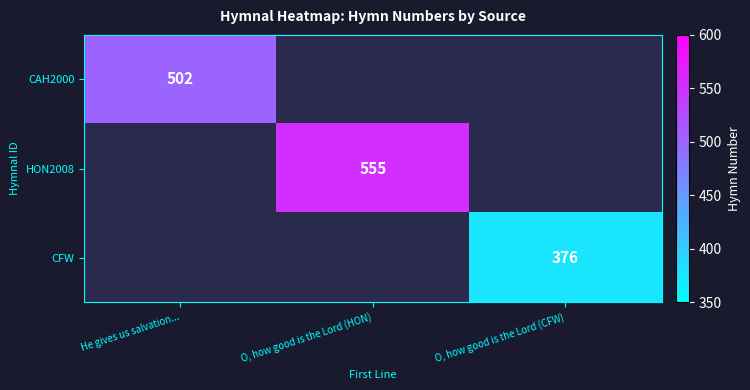

The HON2008 series shows 555 at O, how good is the Lord (HON). True or false?

True